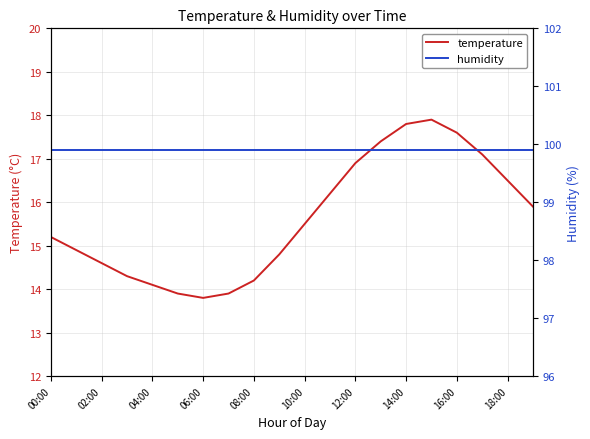

Is it true that humidity equals 157.5 at 18:00?

False